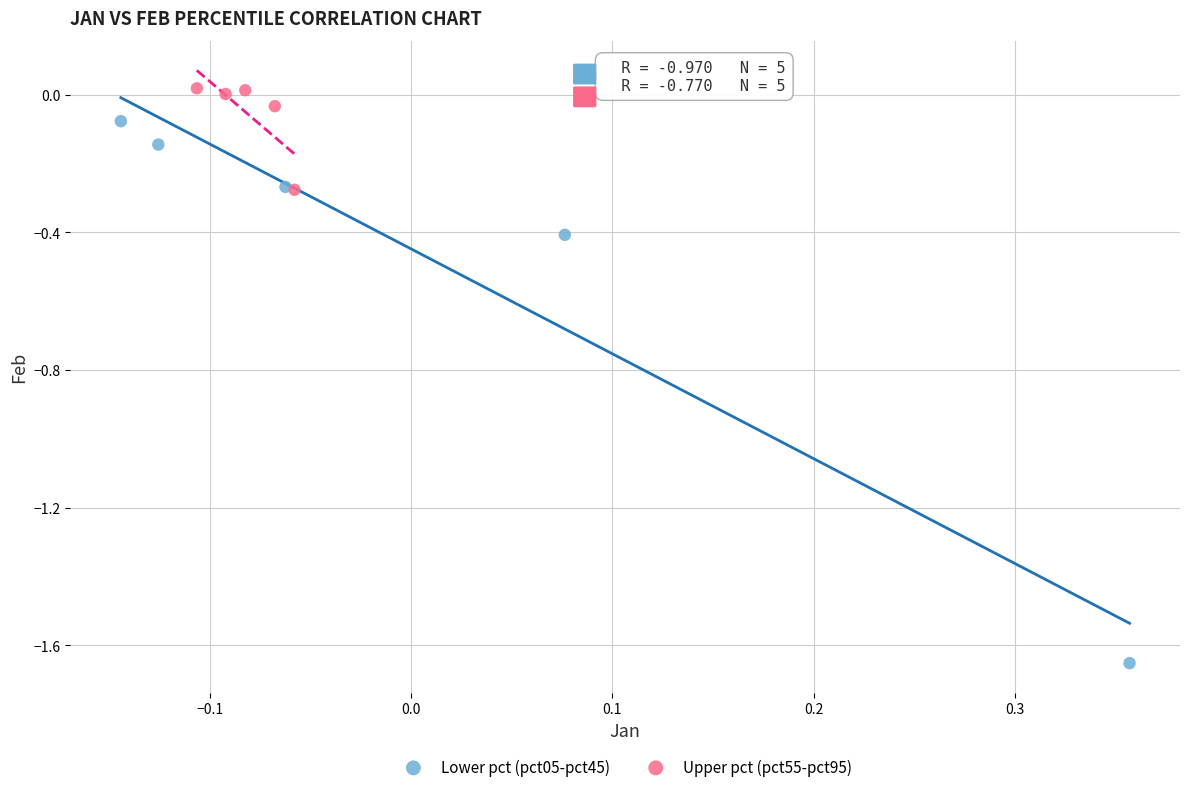

Which series contains the highest Y value?

Upper pct (pct55-pct95)